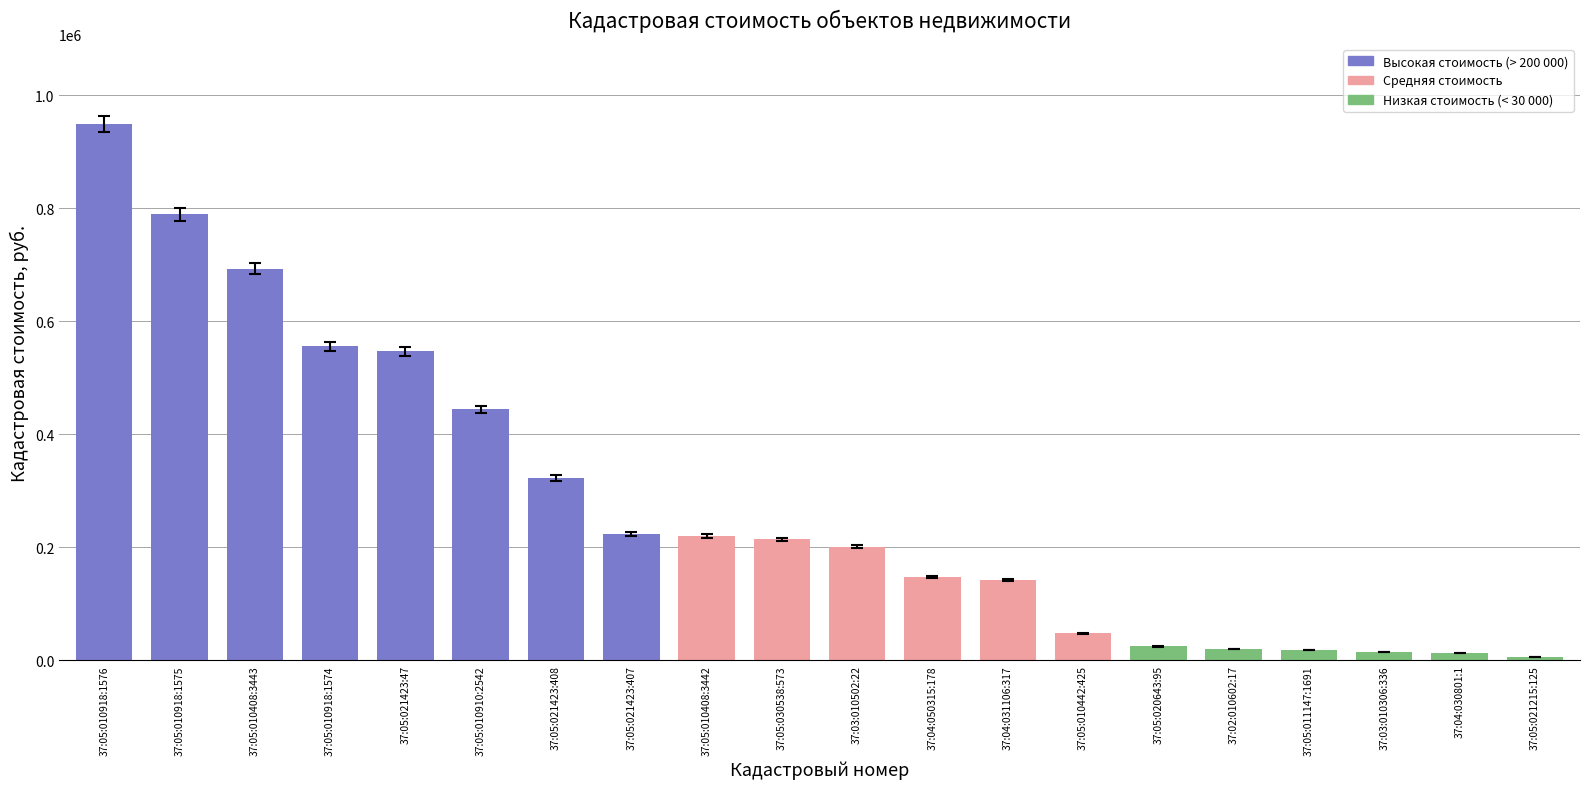

How many bars are there in total?

20